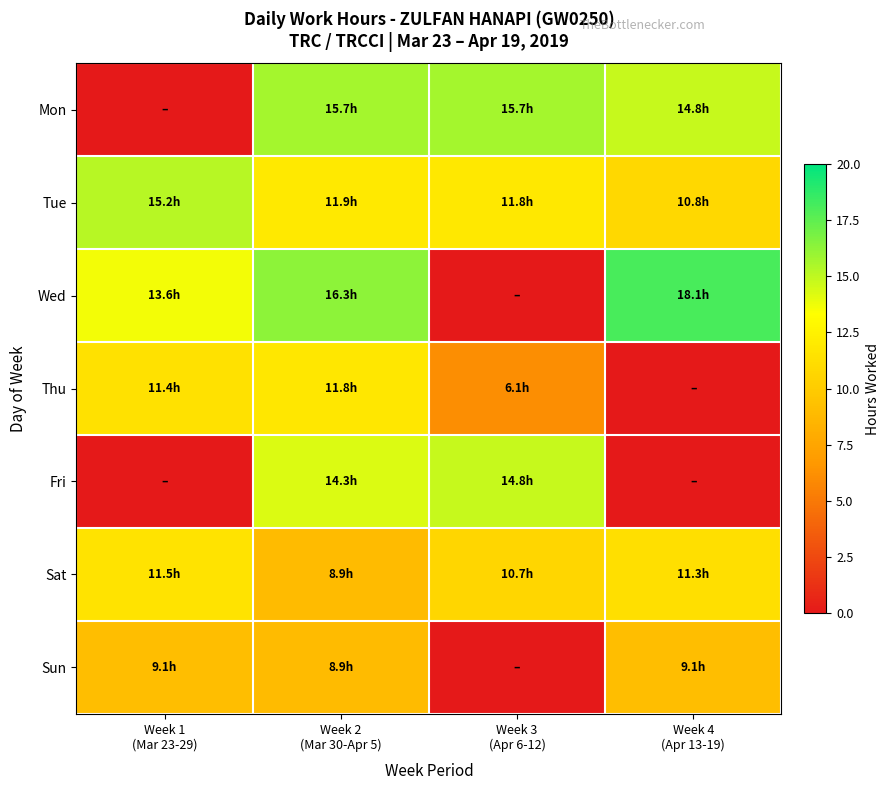

Reading right to left, extract all data points from this chart.

Mon: Week 4
(Apr 13-19)=14.8	Week 3
(Apr 6-12)=15.7	Week 2
(Mar 30-Apr 5)=15.7	Week 1
(Mar 23-29)=0.0
Tue: Week 4
(Apr 13-19)=10.8	Week 3
(Apr 6-12)=11.8	Week 2
(Mar 30-Apr 5)=11.9	Week 1
(Mar 23-29)=15.2
Wed: Week 4
(Apr 13-19)=18.1	Week 3
(Apr 6-12)=0.0	Week 2
(Mar 30-Apr 5)=16.3	Week 1
(Mar 23-29)=13.6
Thu: Week 4
(Apr 13-19)=0.0	Week 3
(Apr 6-12)=6.1	Week 2
(Mar 30-Apr 5)=11.8	Week 1
(Mar 23-29)=11.4
Fri: Week 4
(Apr 13-19)=0.0	Week 3
(Apr 6-12)=14.8	Week 2
(Mar 30-Apr 5)=14.3	Week 1
(Mar 23-29)=0.0
Sat: Week 4
(Apr 13-19)=11.3	Week 3
(Apr 6-12)=10.7	Week 2
(Mar 30-Apr 5)=8.9	Week 1
(Mar 23-29)=11.5
Sun: Week 4
(Apr 13-19)=9.1	Week 3
(Apr 6-12)=0.0	Week 2
(Mar 30-Apr 5)=8.9	Week 1
(Mar 23-29)=9.1